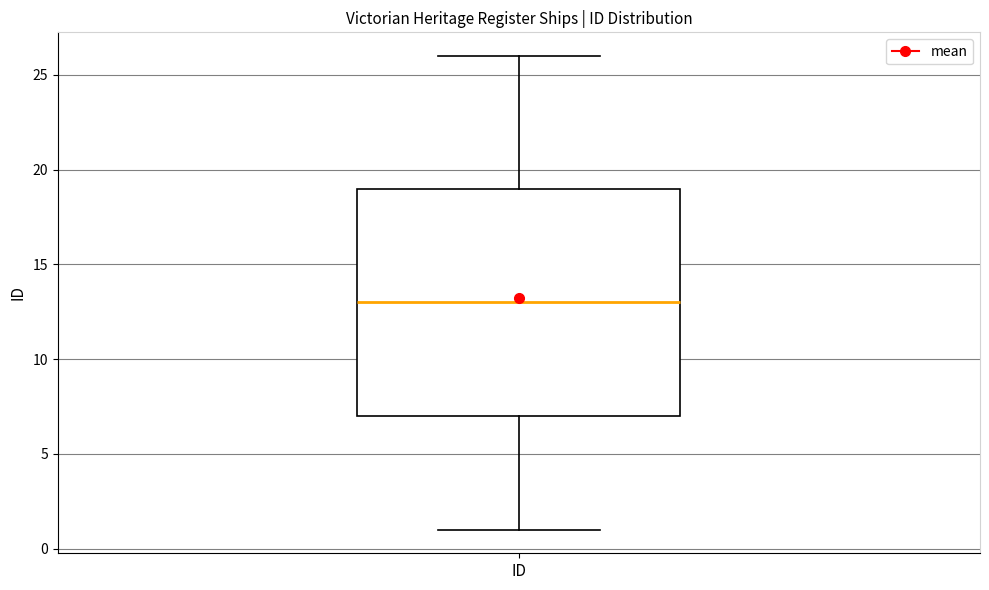

Read this box plot against the y-axis: the position of the median line, the range covered by the box, and the ends of both whiskers. The values are not printed on the chart, so give them approximately, as read against the axis.

median 13, box 7 to 19, whiskers 1 to 26